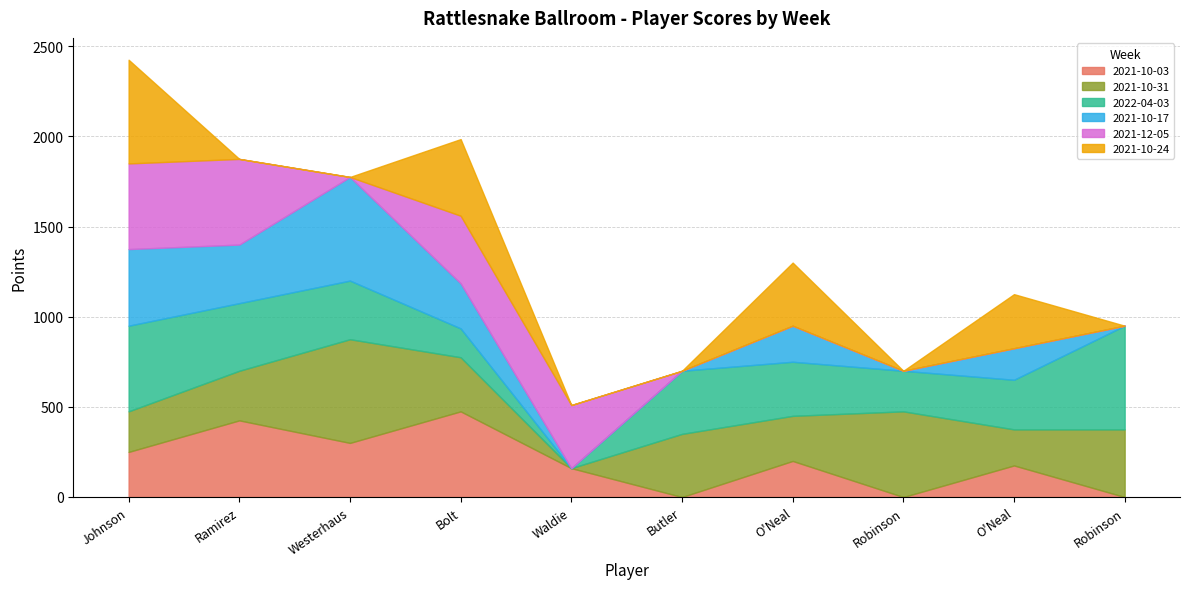

True or false: 2021-10-31 has more than 2 interior local peaks.

True